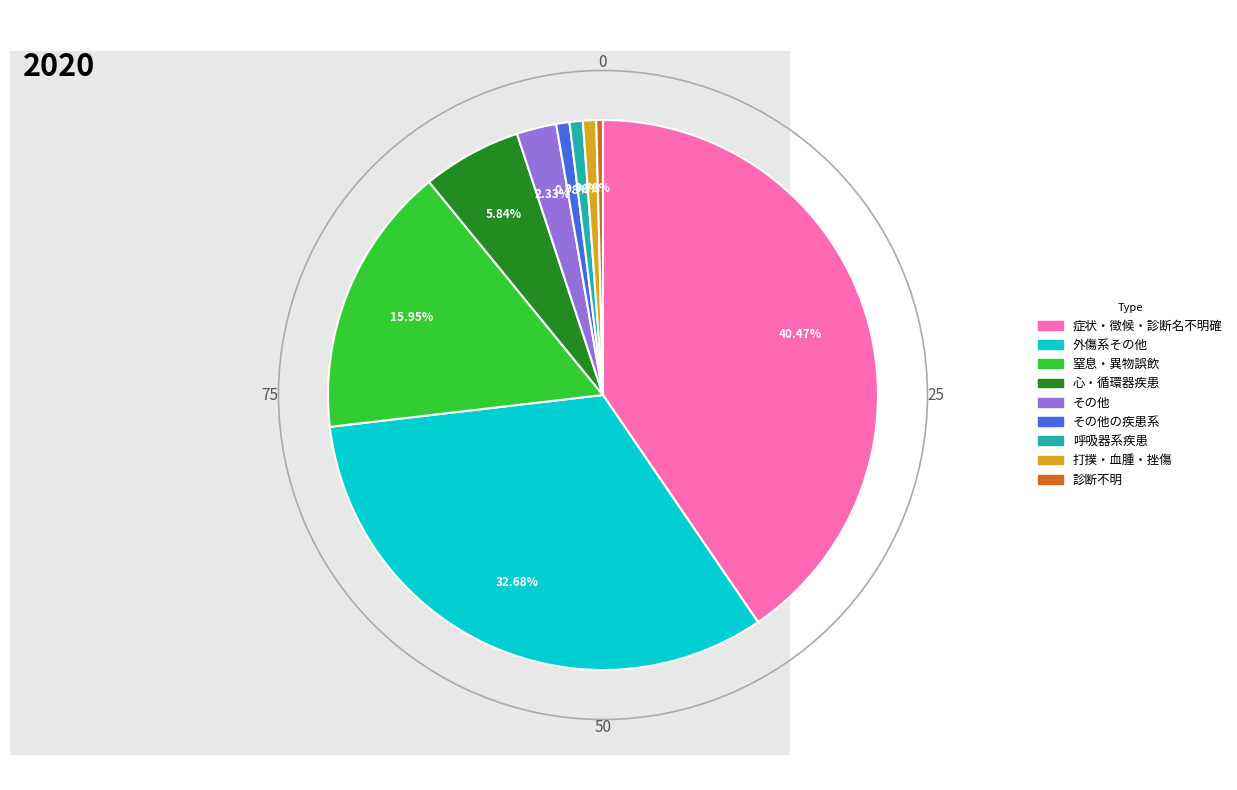

How many segments does this pie chart have?

9